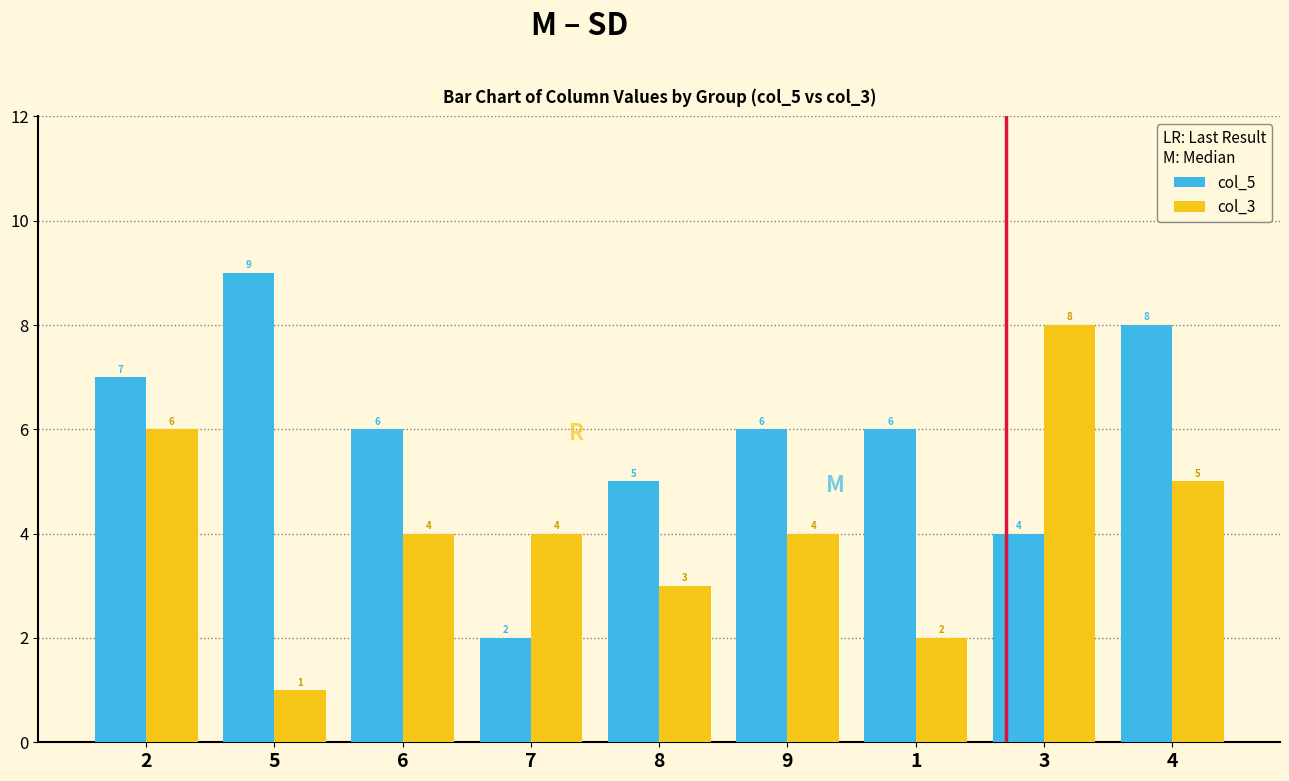

What is the spread (max minus min) of values at 4?

3